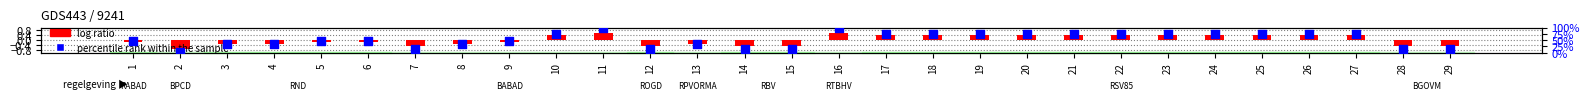

Which series has the largest Y range (max minus min)?

percentile rank within the sample